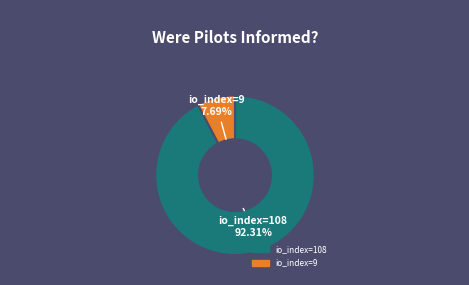

To the nearest percent, what is the difference between the io_index=9 and io_index=108 slice percentages?

85%